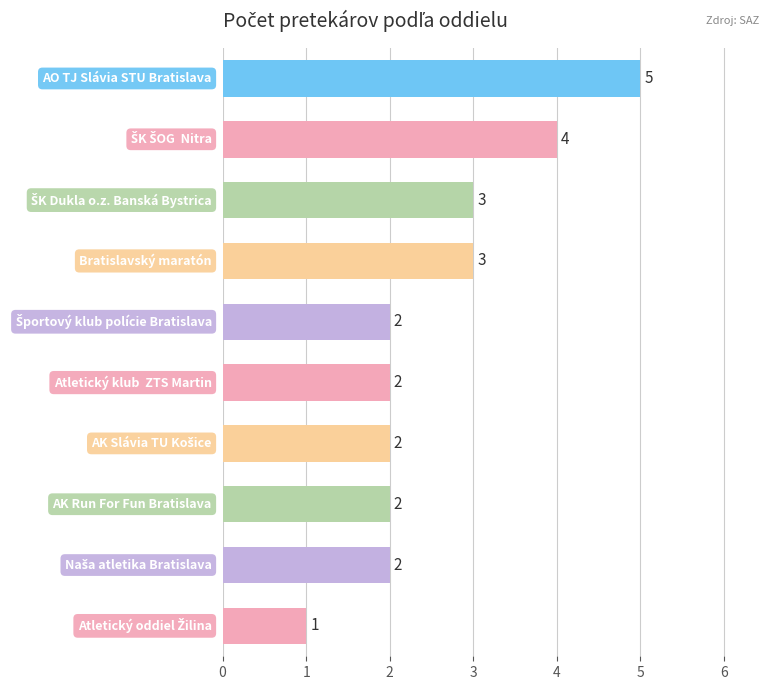

What is the smallest value displayed?

1